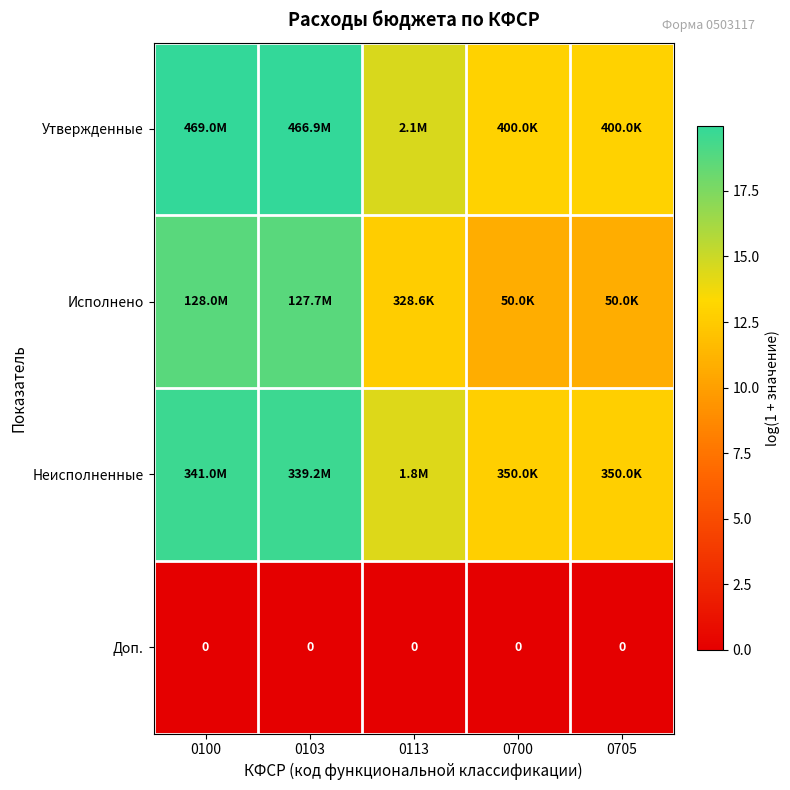

List the series in order of their peak value, lowest first.

Доп., Исполнено, Неисполненные, Утвержденные